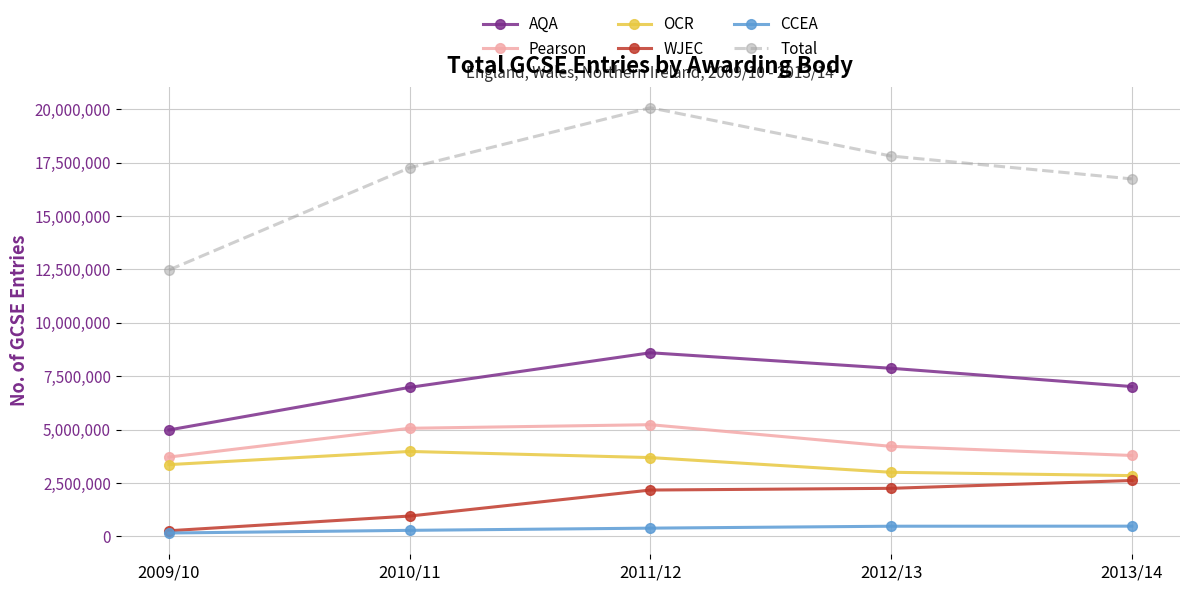

At which label is Pearson closest to 4470850?

2012/13